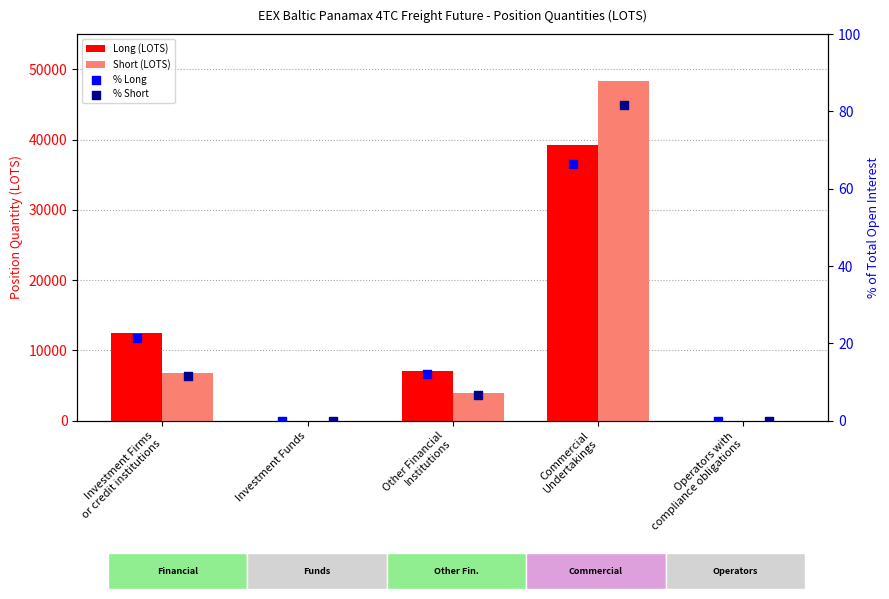

At how many categories does at least one series exceed 47875?

1